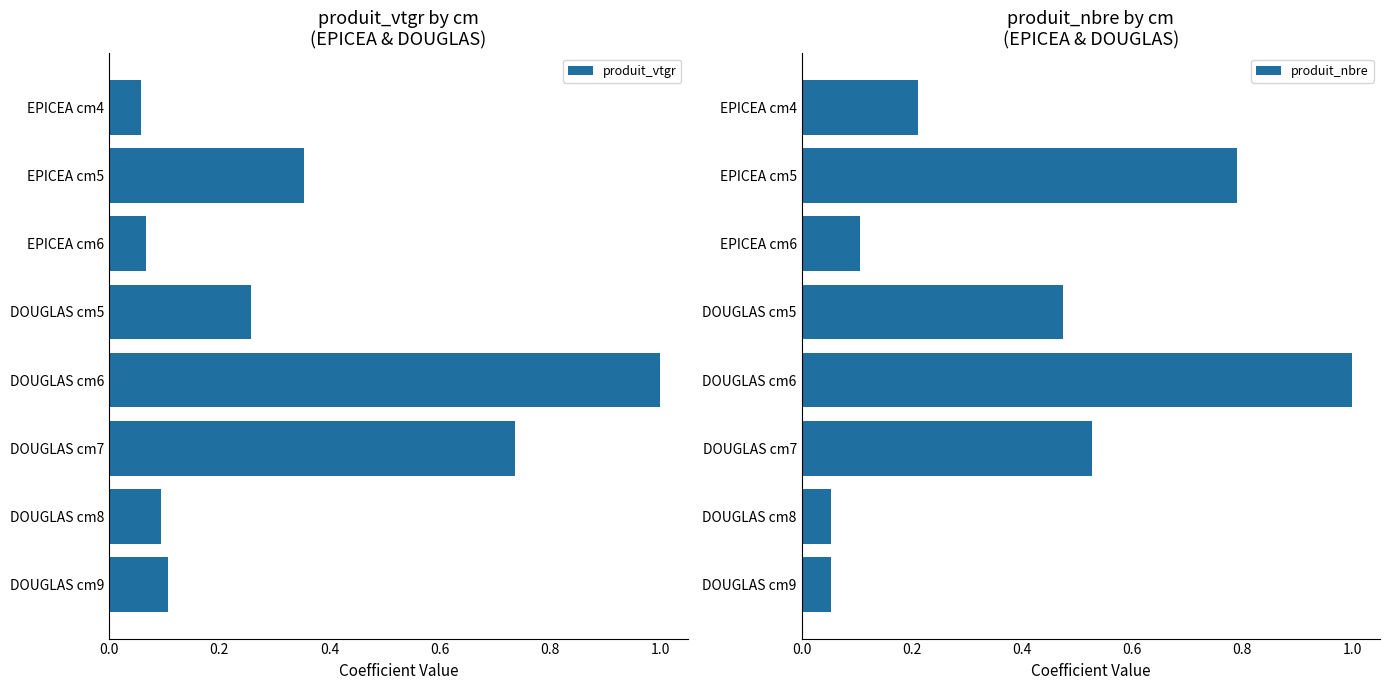

At which label does produit_vtgr reach its peak?

DOUGLAS cm6